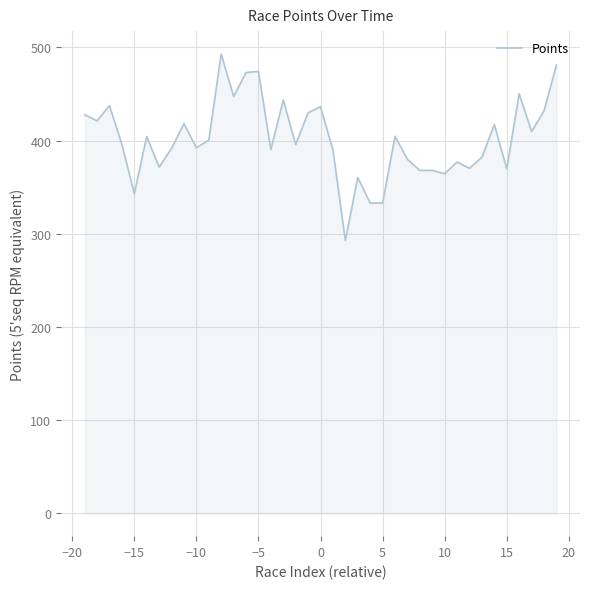

What is the maximum value shown in the chart?

492.8